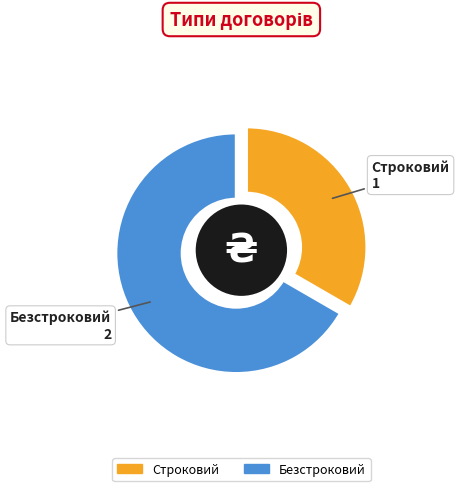

Count the number of slices in the pie.

2